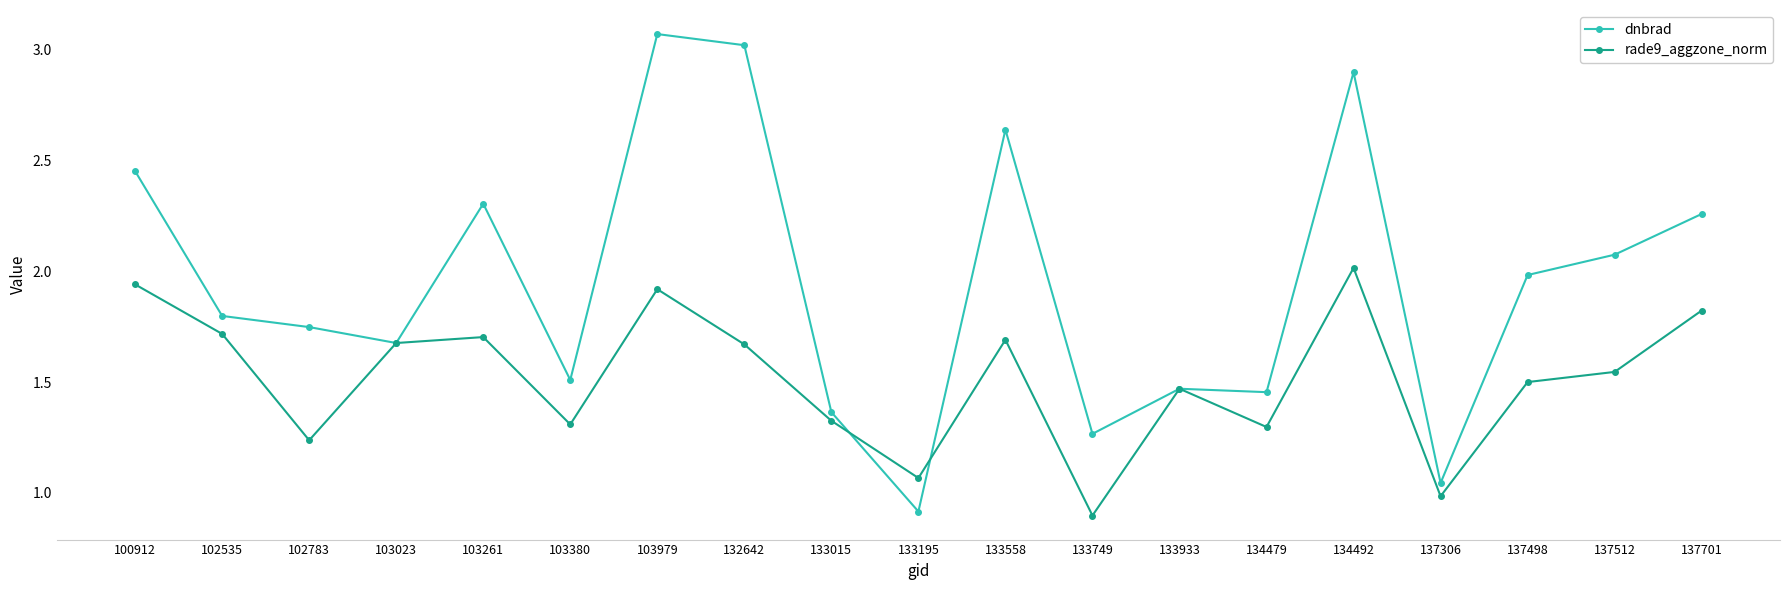

Is it true that dnbrad equals 2.3 at 137701?

True